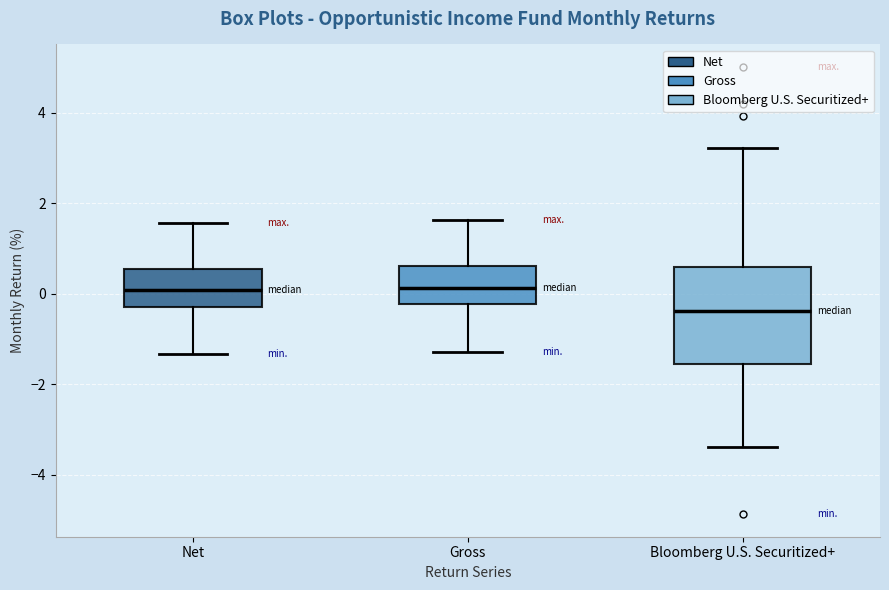

Reading left to right, transcribe this box plot: for each box, give where its median line is, the range the box spans, and where its two whiskers end, as read against the y-axis. The values are not printed on the chart, so give them approximately, as read against the axis.

Net: median 0.0, box -0.2 to 0.6, whiskers -1.4 to 1.6
Gross: median 0.2, box -0.2 to 0.6, whiskers -1.2 to 1.6
Bloomberg U.S. Securitized+: median -0.4, box -1.6 to 0.6, whiskers -3.4 to 3.2